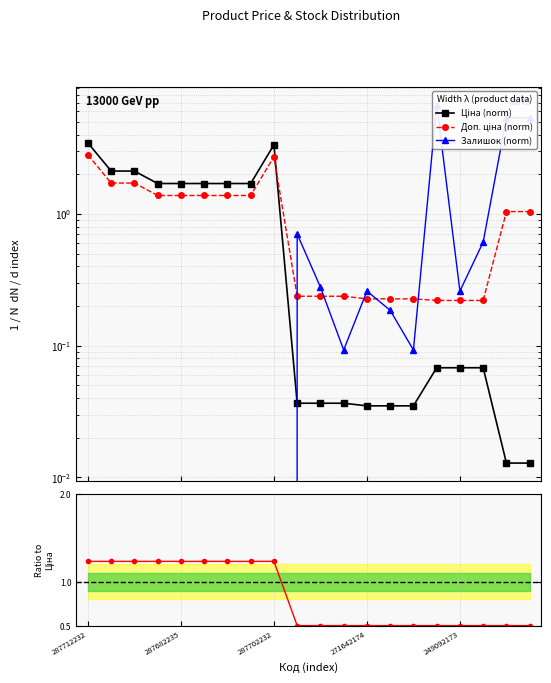

Reading left to right, what are all the values shown in this chart?

Ціна (norm): 3.5	2.1	2.1	1.7	1.7	1.7	1.7	1.7	3.3	0.0	0.0	0.0	0.0	0.0	0.0	0.1	0.1	0.1	0.0	0.0
Доп. ціна (norm): 2.8	1.7	1.7	1.4	1.4	1.4	1.4	1.4	2.7	0.2	0.2	0.2	0.2	0.2	0.2	0.2	0.2	0.2	1.0	1.0
Залишок (norm): 0.0	0.0	0.0	0.0	0.0	0.0	0.0	0.0	0.0	0.7	0.3	0.1	0.3	0.2	0.1	6.8	0.3	0.6	5.4	5.4
Ratio Ціна/Доп.: 1.2	1.2	1.2	1.2	1.2	1.2	1.2	1.2	1.2	0.5	0.5	0.5	0.5	0.5	0.5	0.5	0.5	0.5	0.5	0.5